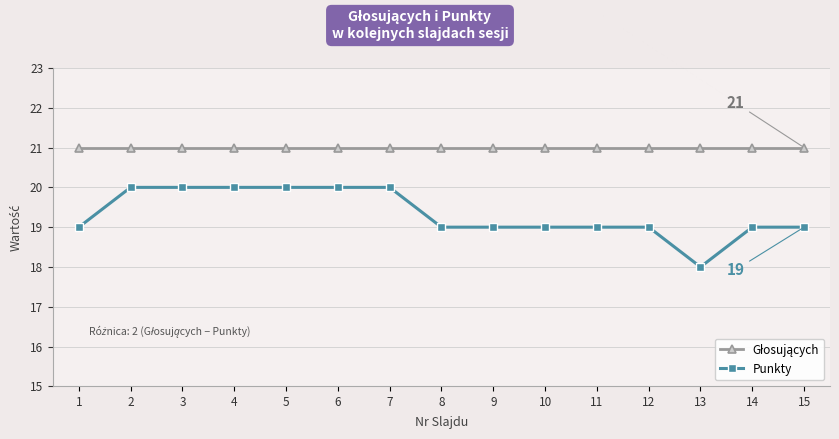

Is it true that Punkty equals 19 at 9?

True